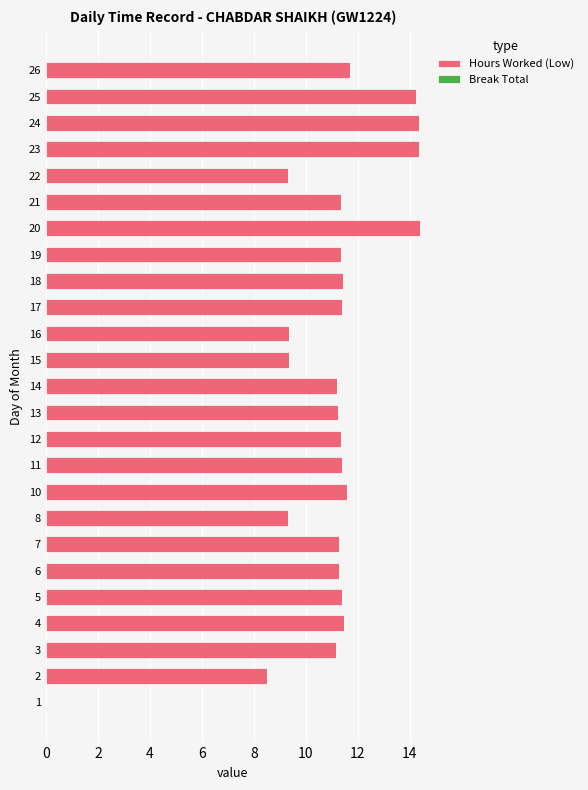

What is the greatest value displayed?

14.4